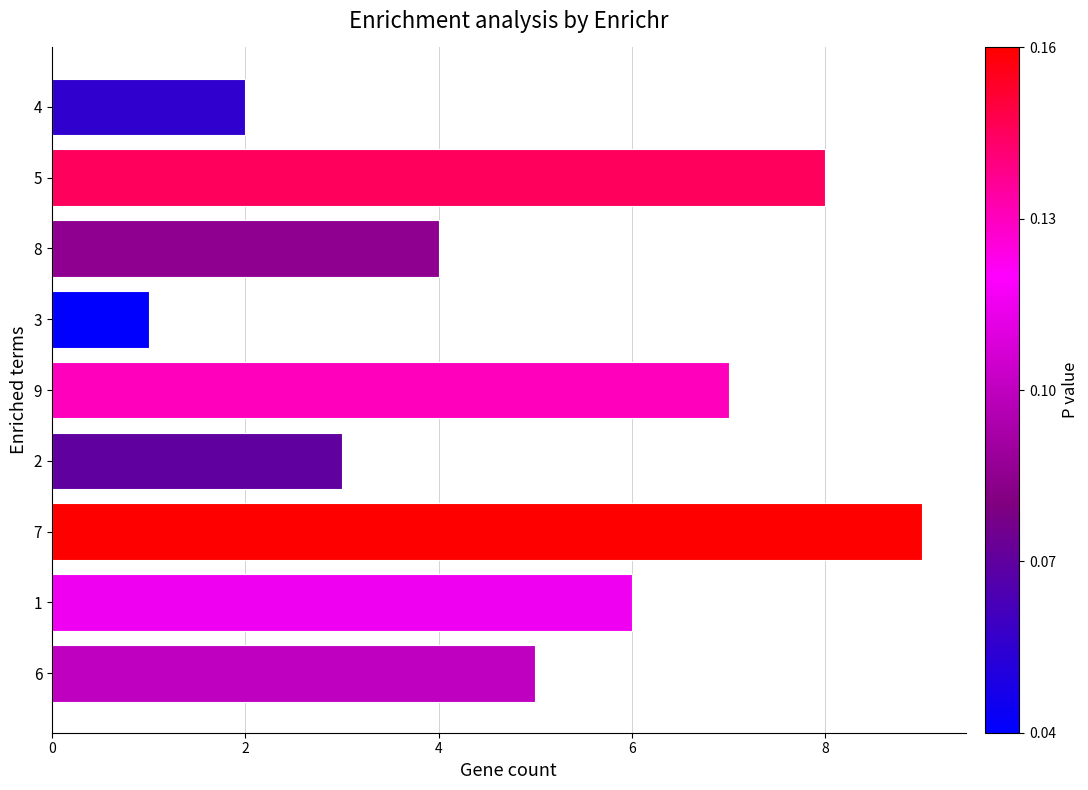

Which category has the lowest value across all series?

3